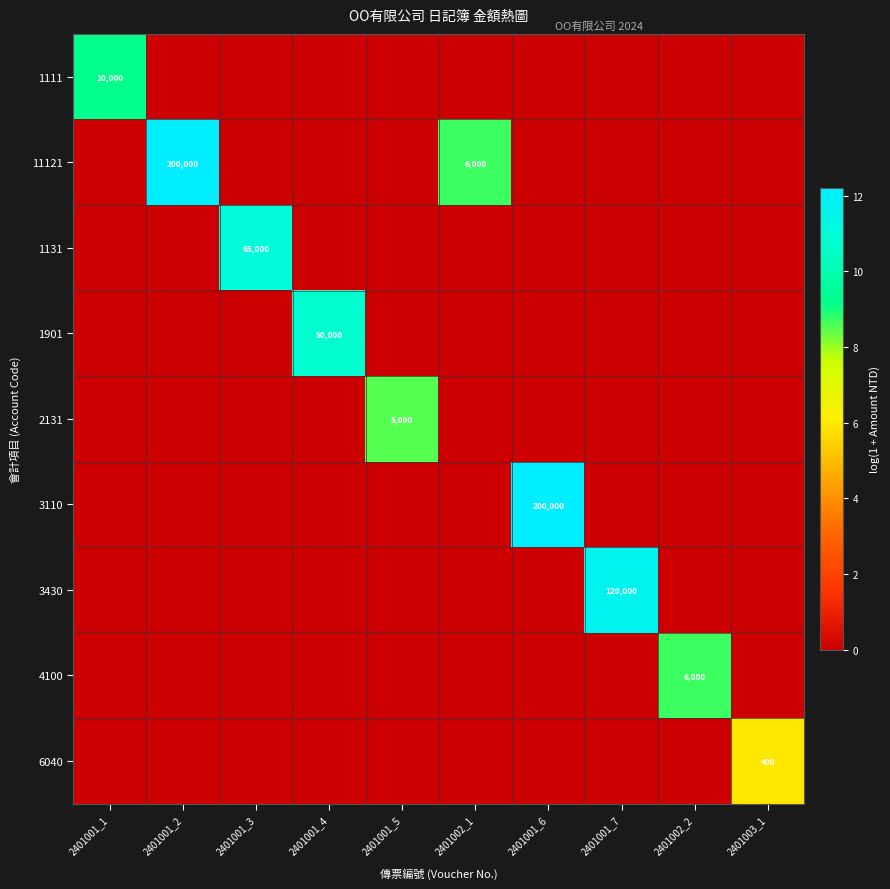

Is it true that 1131 equals 4.3 at 2401001_3?

False